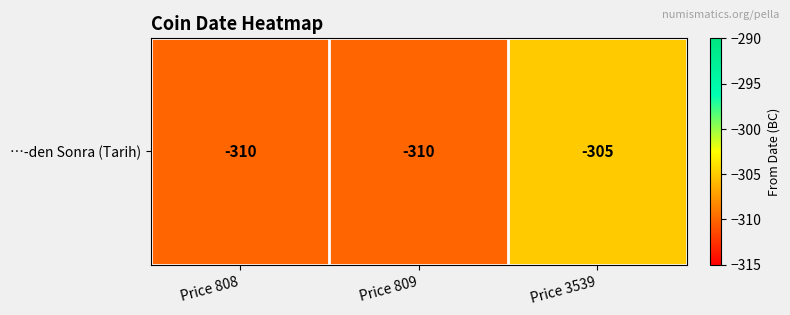

At which category does the chart reach its minimum across all series?

Price 808